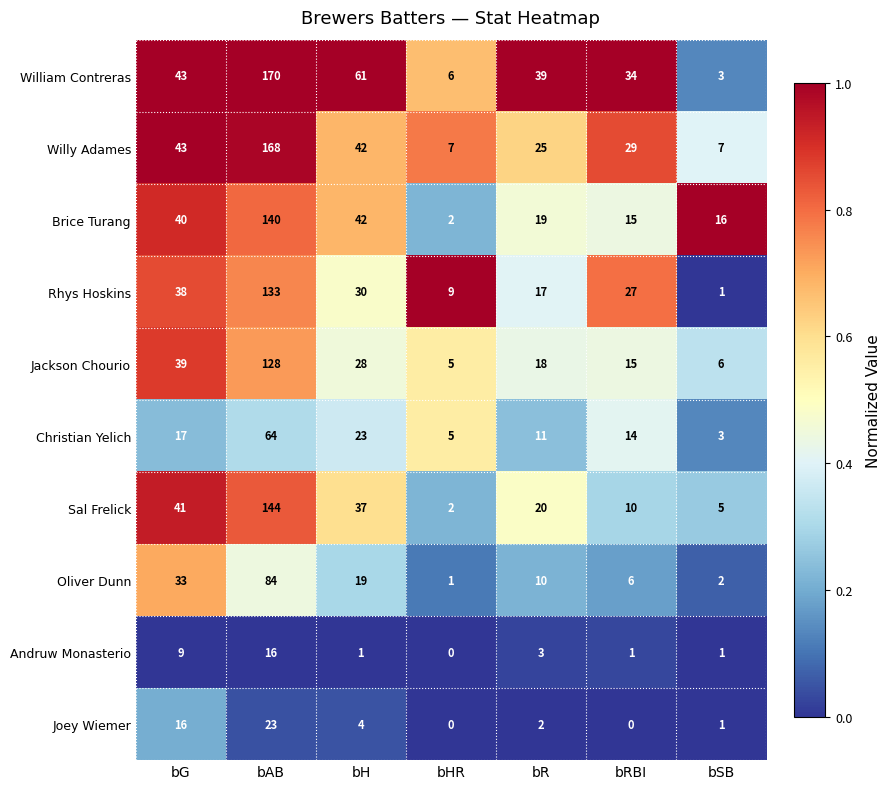

Which series has the largest total across all categories?

William Contreras